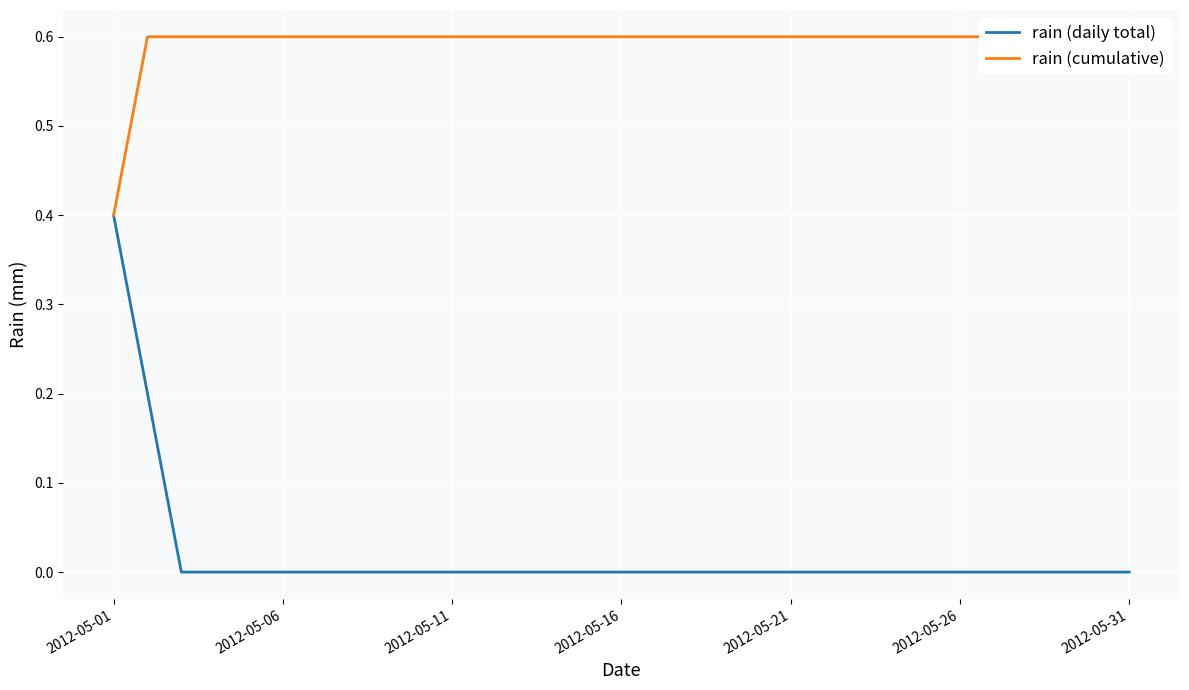

Which series changed the most between 16 and 18?

rain (daily total)